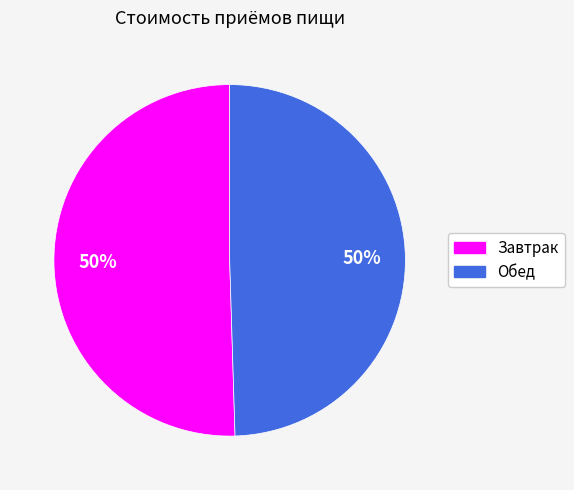

Approximately how many times larger is the value at Завтрак compared to Обед?

1.0